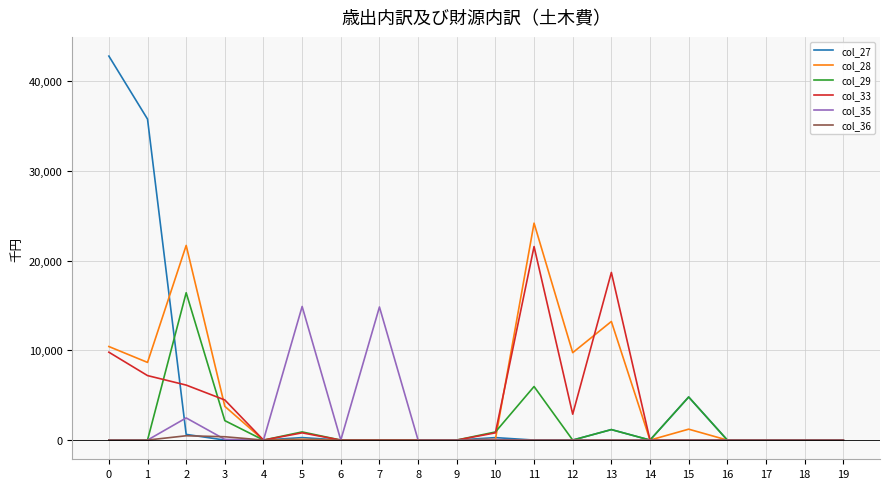

What is the average value of the col_28 series?

4653